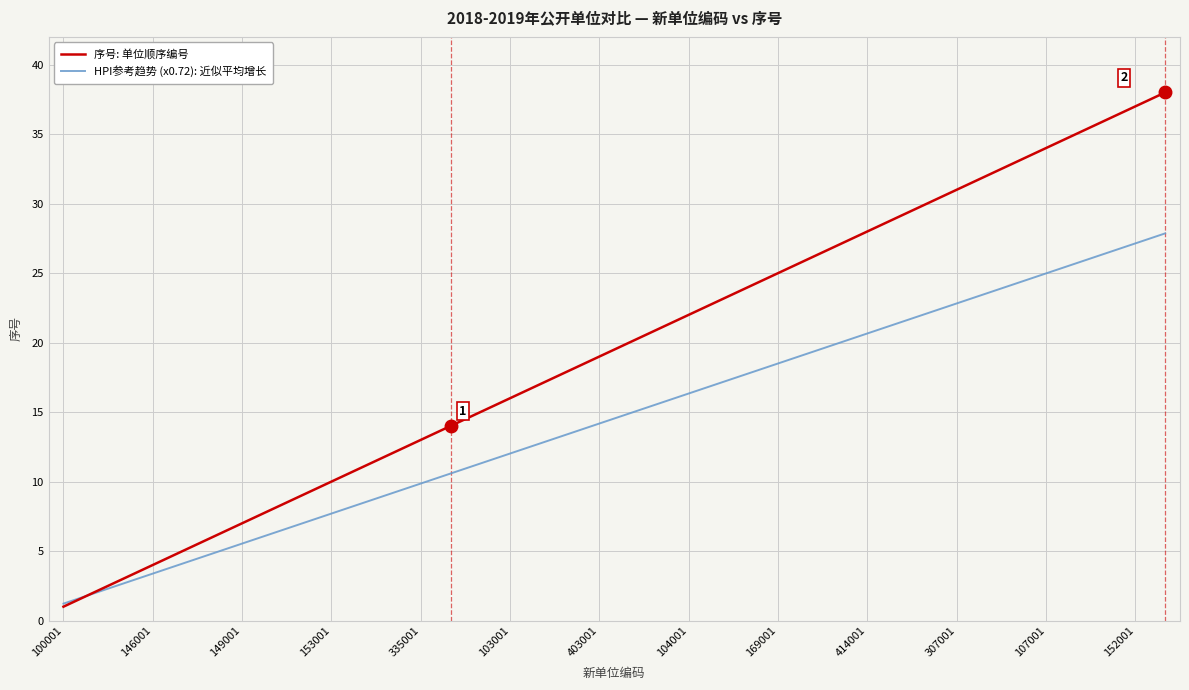

List the series in order of their peak value, lowest first.

HPI参考趋势 (x0.72): 近似平均增长, 序号: 单位顺序编号